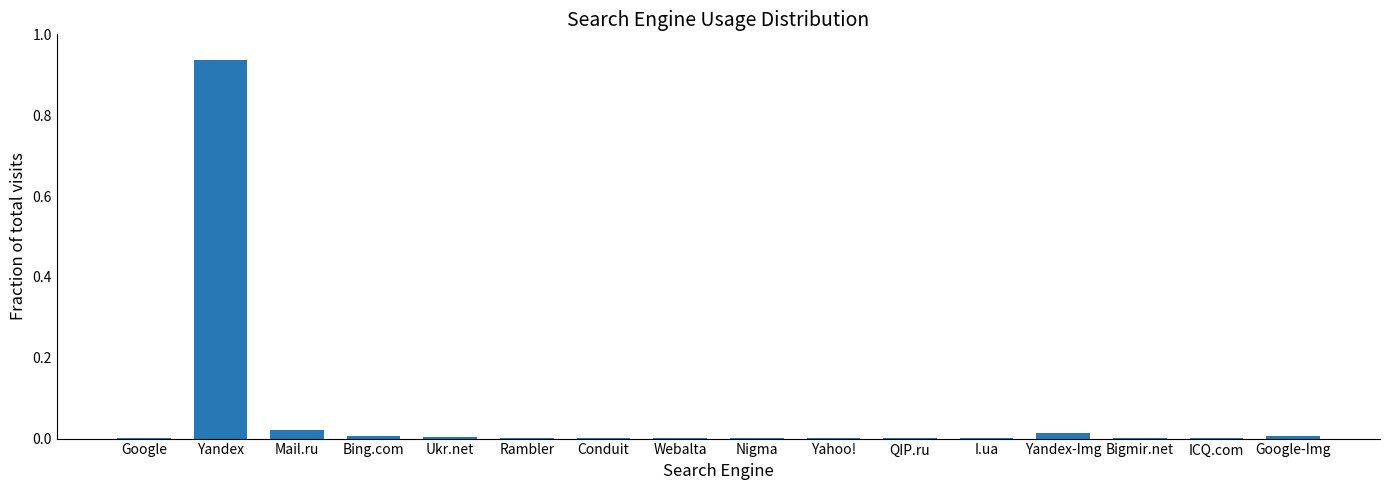

The value at Yandex is 0.3. True or false?

False